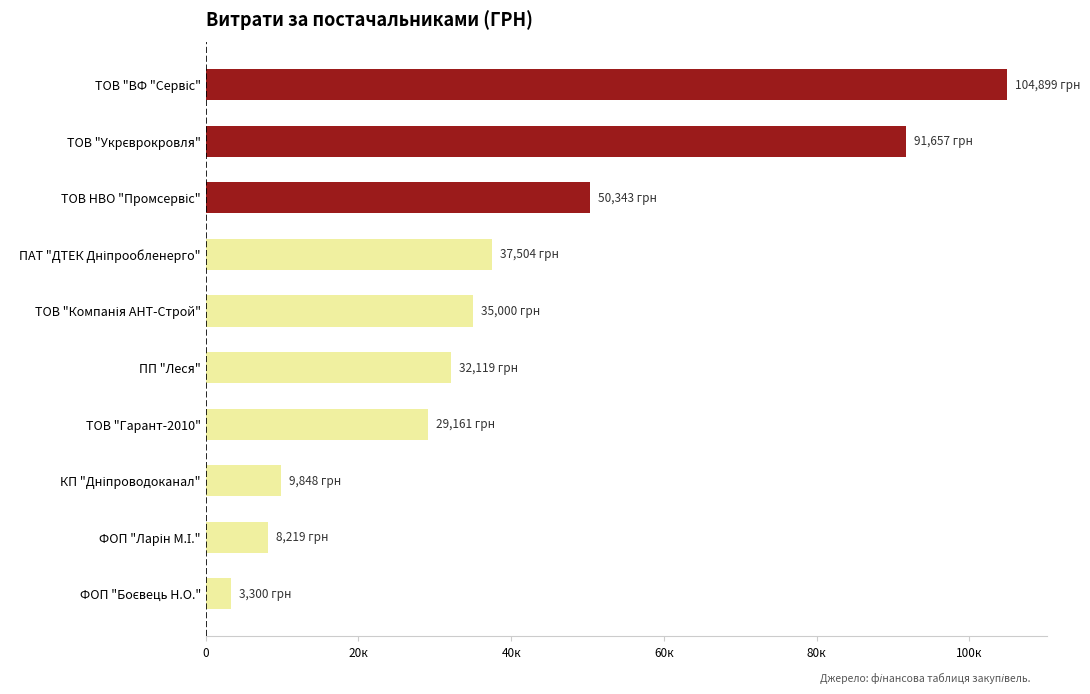

What is the difference between the maximum and minimum values?

101599.0